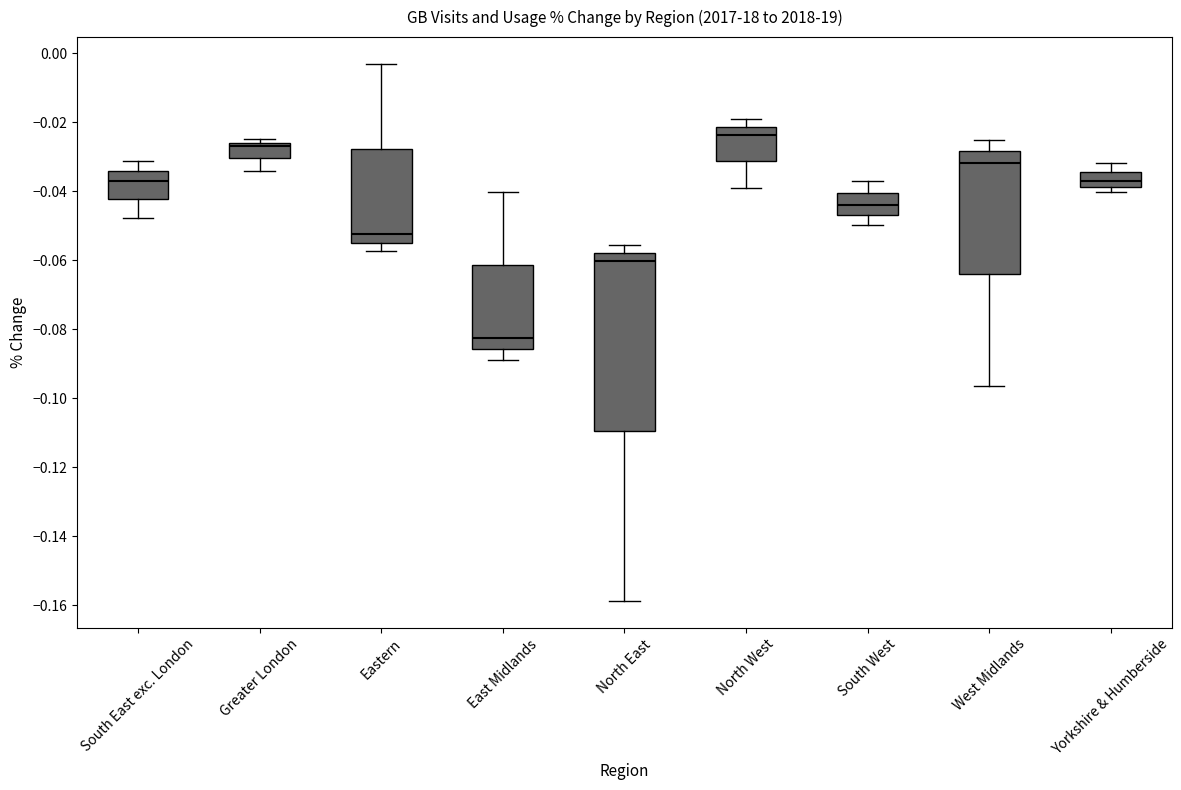

Reading left to right, read every box against the y-axis: the position of its median line, the range the box covers, and the ends of its whiskers. The values are not printed on the chart, so give them approximately, as read against the axis.

South East exc. London: median -0.036, box -0.042 to -0.034, whiskers -0.048 to -0.032
Greater London: median -0.026 (just below the box's upper edge), box -0.030 to -0.026, whiskers -0.034 to -0.024
Eastern: median -0.052, box -0.054 to -0.028, whiskers -0.058 to -0.004
East Midlands: median -0.082, box -0.086 to -0.062, whiskers -0.088 to -0.040
North East: median -0.060, box -0.110 to -0.058, whiskers -0.158 to -0.056
North West: median -0.024, box -0.032 to -0.022, whiskers -0.040 to -0.020
South West: median -0.044, box -0.046 to -0.040, whiskers -0.050 to -0.036
West Midlands: median -0.032, box -0.064 to -0.028, whiskers -0.096 to -0.026
Yorkshire & Humberside: median -0.038 (inside the box), box -0.038 to -0.034, whiskers -0.040 to -0.032